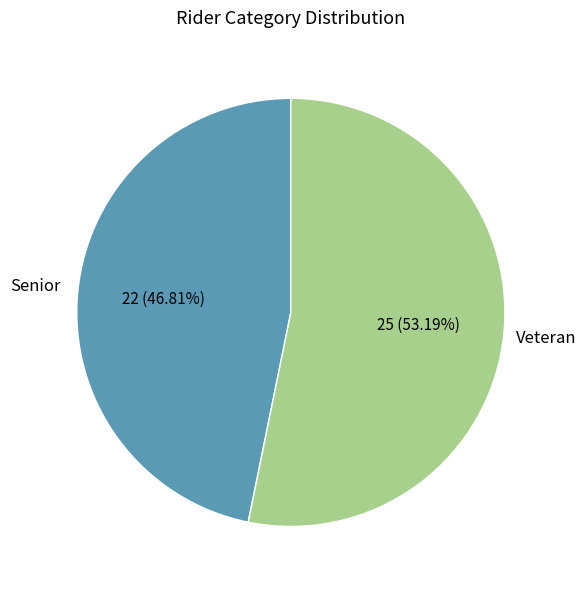

Does any single category account for the majority?

Yes